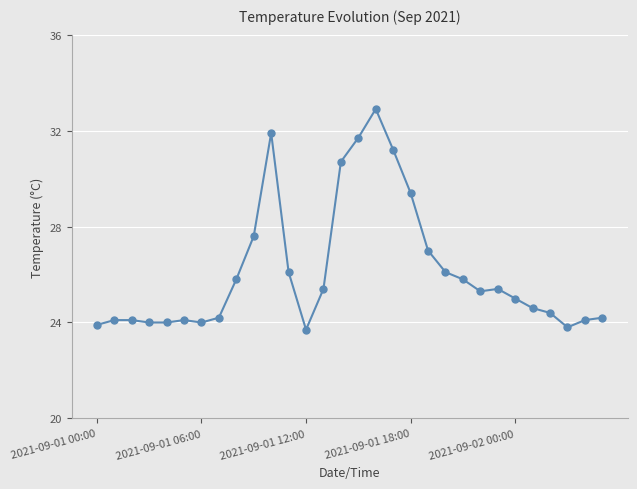

What is the difference between the maximum and second lowest values?

9.1